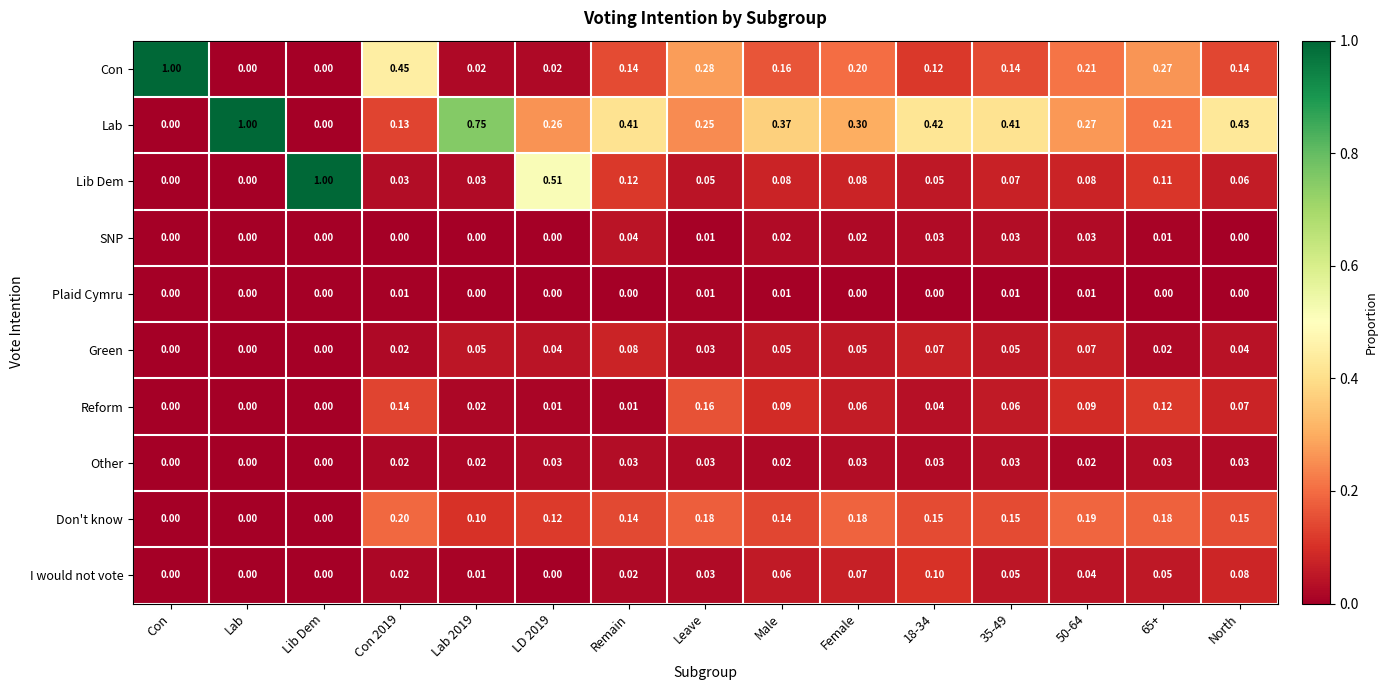

Is the value of I would not vote at 65+ greater than the value of Other at Lab 2019?

Yes